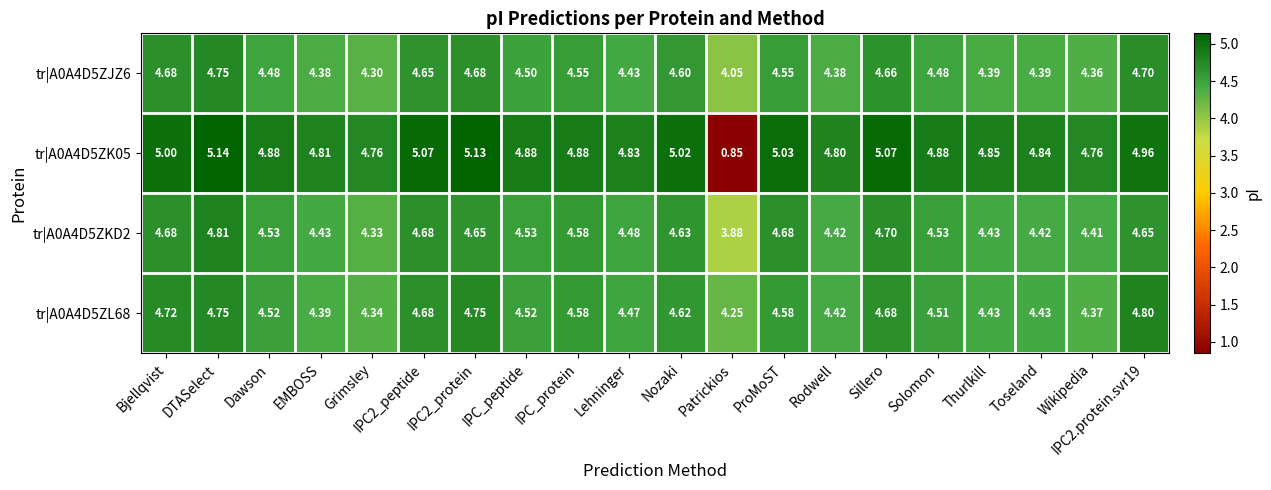

Is the value of tr|A0A4D5ZKD2 at IPC2_peptide greater than the value of tr|A0A4D5ZK05 at ProMoST?

No